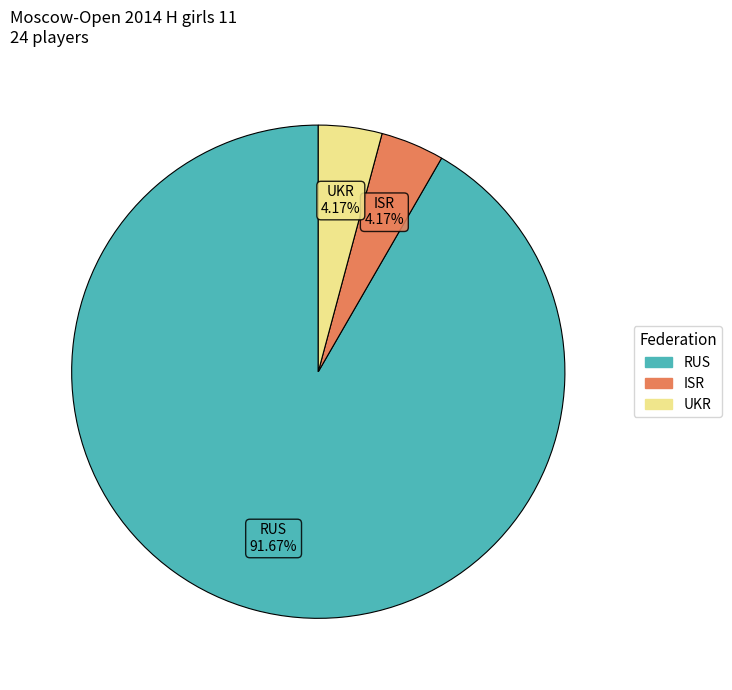

To the nearest percent, what is the combined percentage of RUS and ISR?

96%